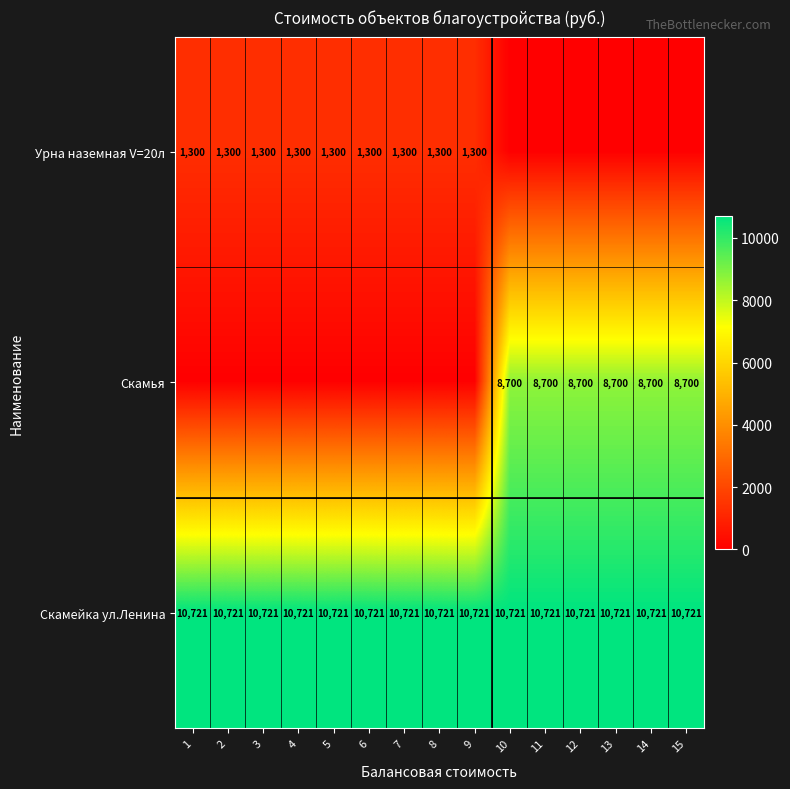

What is the highest value of the Скамейка ул.Ленина series?

10721